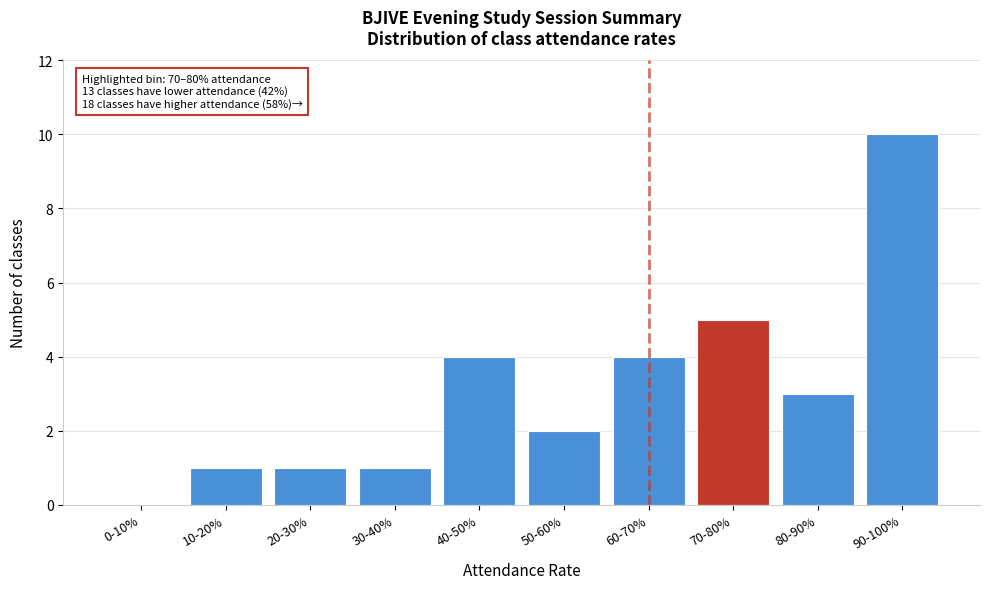

Reading left to right, list all the values displayed in this chart.

0-10%=0	10-20%=1	20-30%=1	30-40%=1	40-50%=4	50-60%=2	60-70%=4	70-80%=5	80-90%=3	90-100%=10